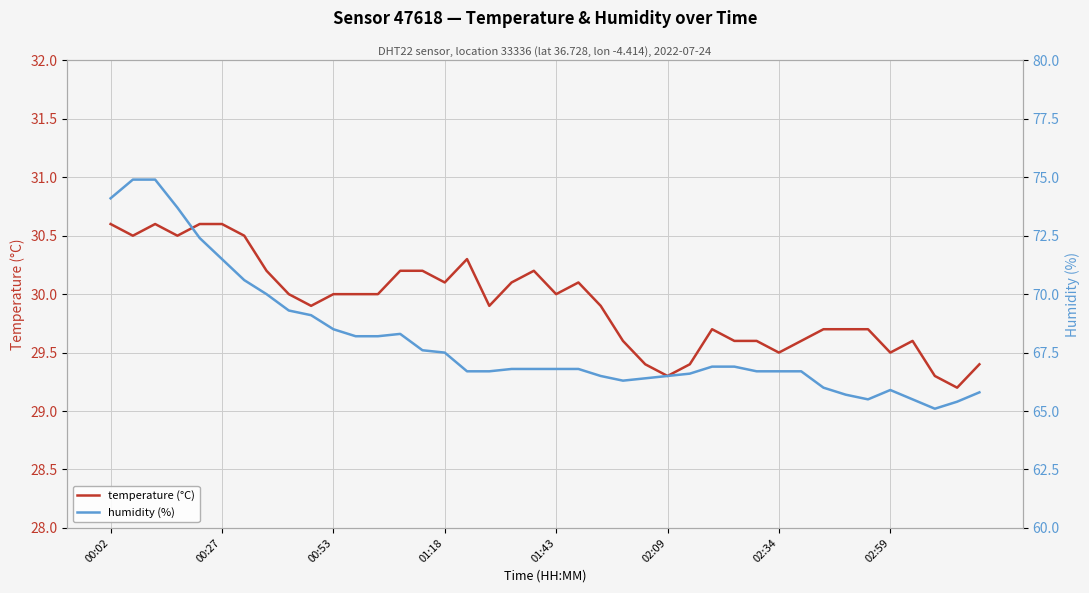

How many data points in humidity (%) are above 66?

32